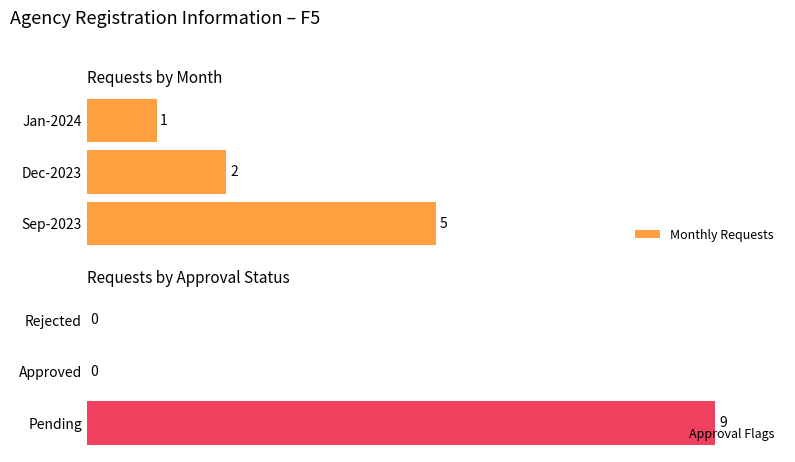

List the labels in order of Monthly Requests value, largest first.

Sep-2023, Dec-2023, Jan-2024